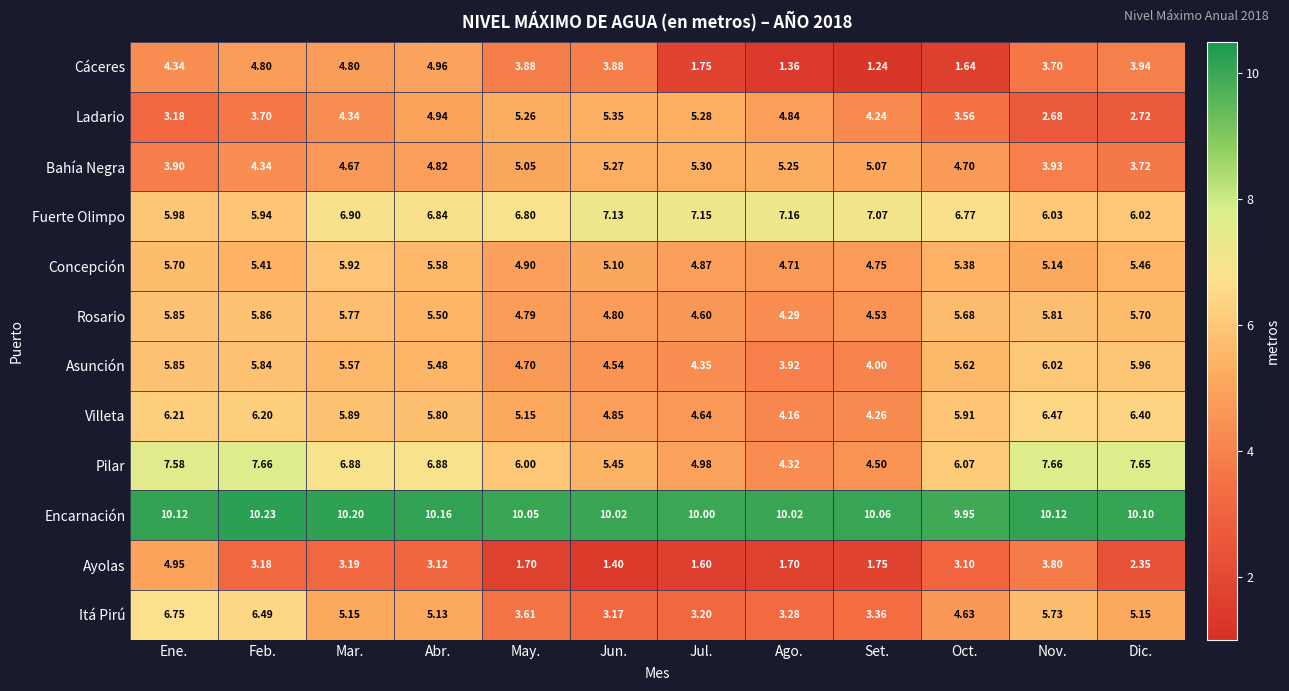

Rank the series by their maximum value, from highest to lowest.

Encarnación, Pilar, Fuerte Olimpo, Itá Pirú, Villeta, Asunción, Concepción, Rosario, Ladario, Bahía Negra, Cáceres, Ayolas